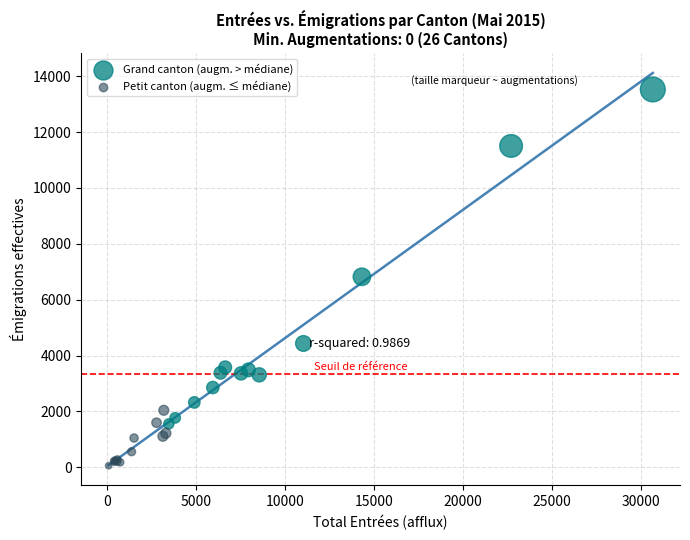

Which series has the largest Y range (max minus min)?

Grand canton (augm. > médiane)